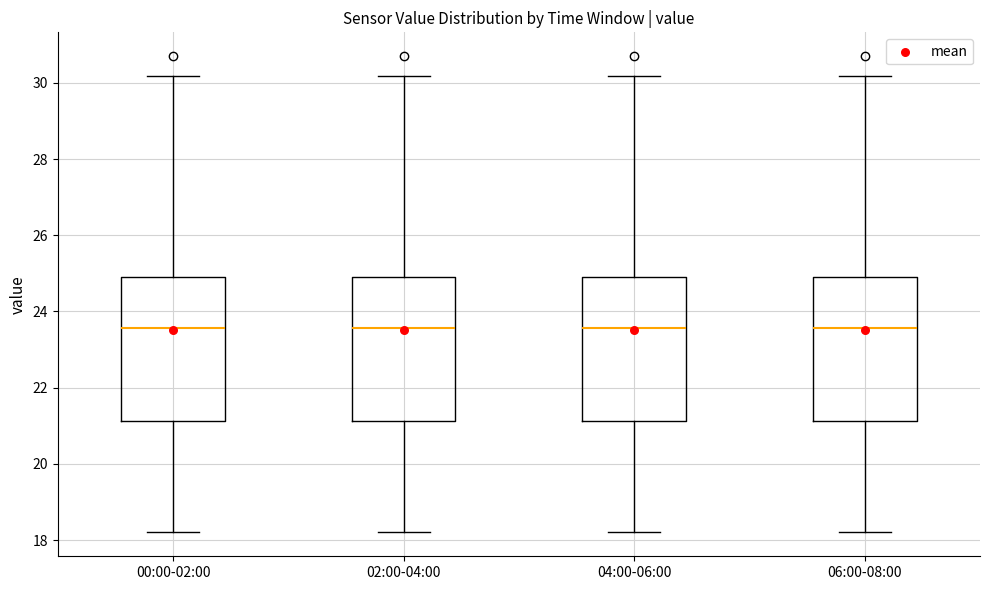

Reading left to right, transcribe this box plot: for each box, give where its median line is, the range the box spans, and where its two whiskers end, as read against the y-axis. The values are not printed on the chart, so give them approximately, as read against the axis.

00:00-02:00: median 23.6, box 21.2 to 25.0, whiskers 18.2 to 30.2
02:00-04:00: median 23.6, box 21.2 to 25.0, whiskers 18.2 to 30.2
04:00-06:00: median 23.6, box 21.2 to 25.0, whiskers 18.2 to 30.2
06:00-08:00: median 23.6, box 21.2 to 25.0, whiskers 18.2 to 30.2